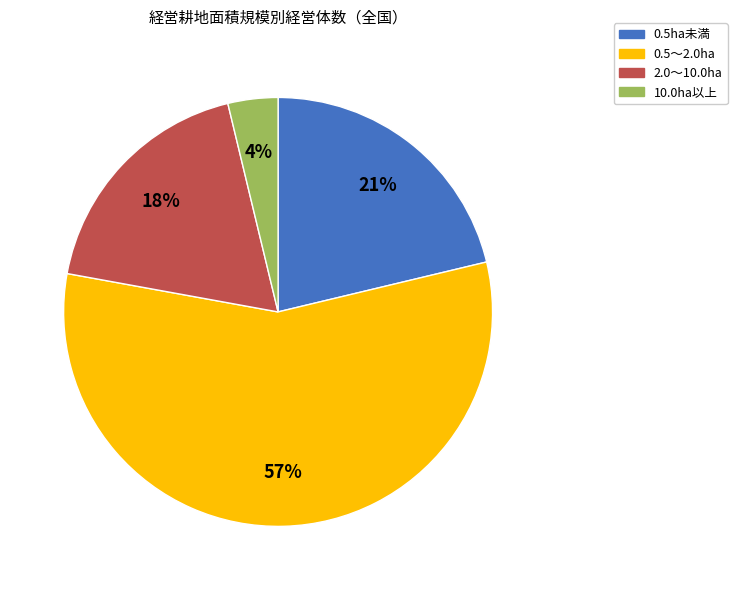

Is there any slice that represents more than half of the pie?

Yes